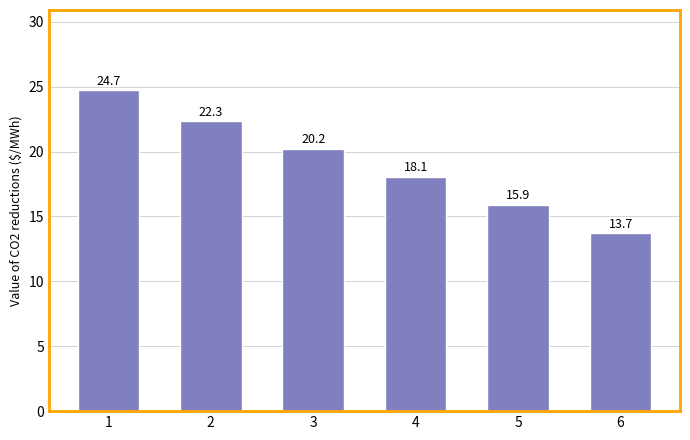

What is the sum of all values?

115.0